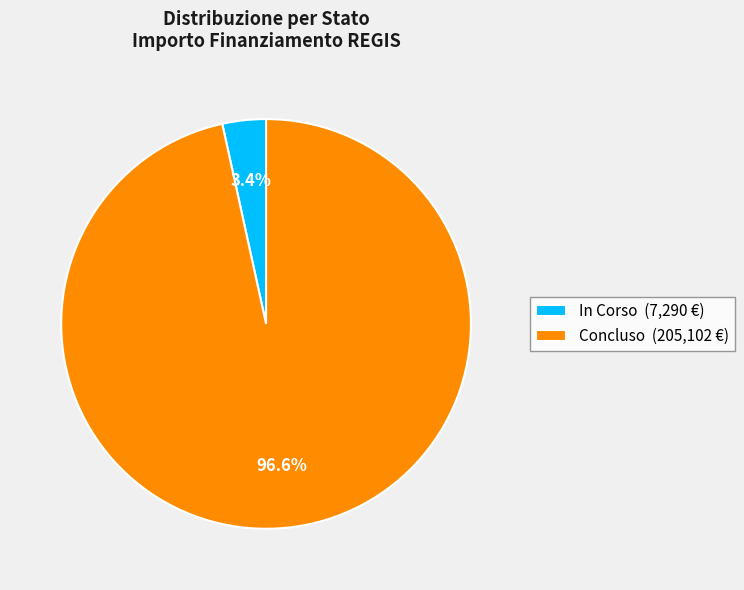

To the nearest percent, what is the difference between the largest and smallest slice percentages?

93%